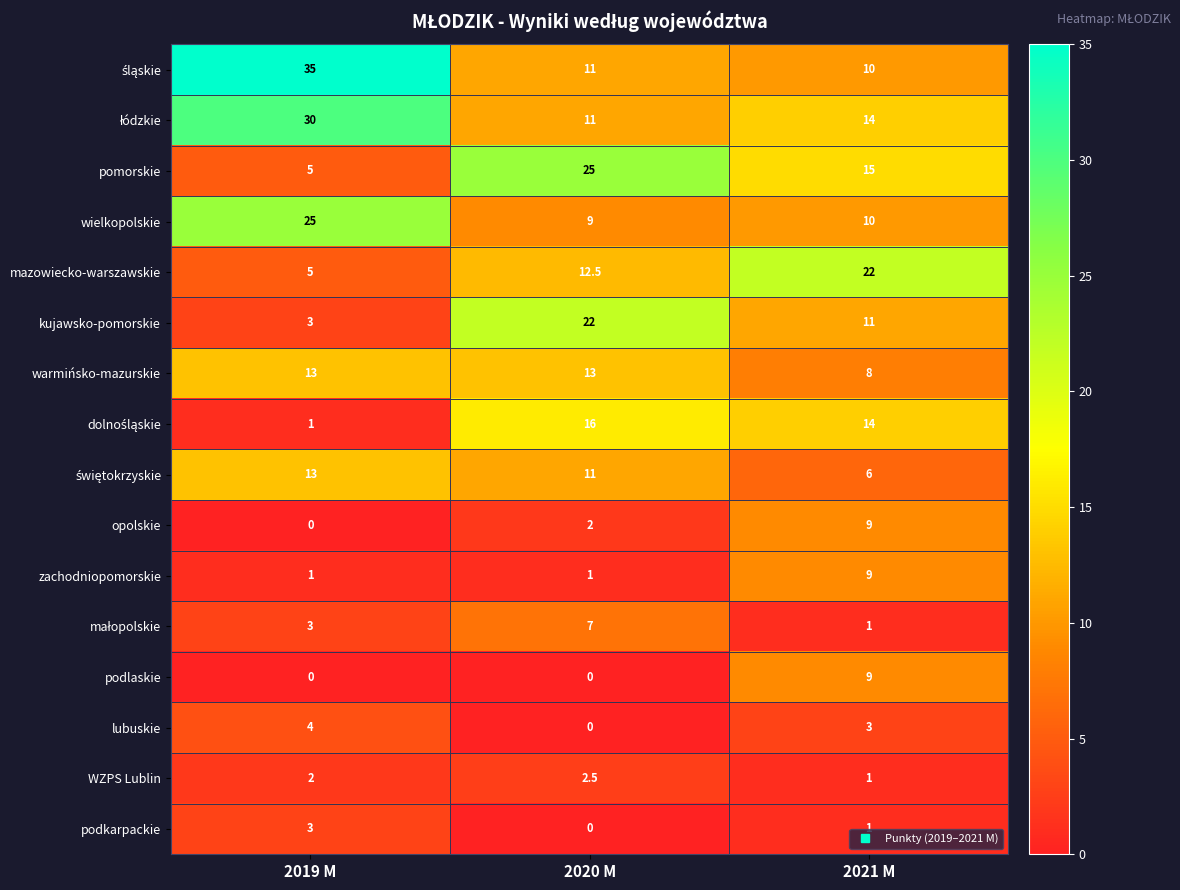

At which label does pomorskie first exceed 15?

2020 M